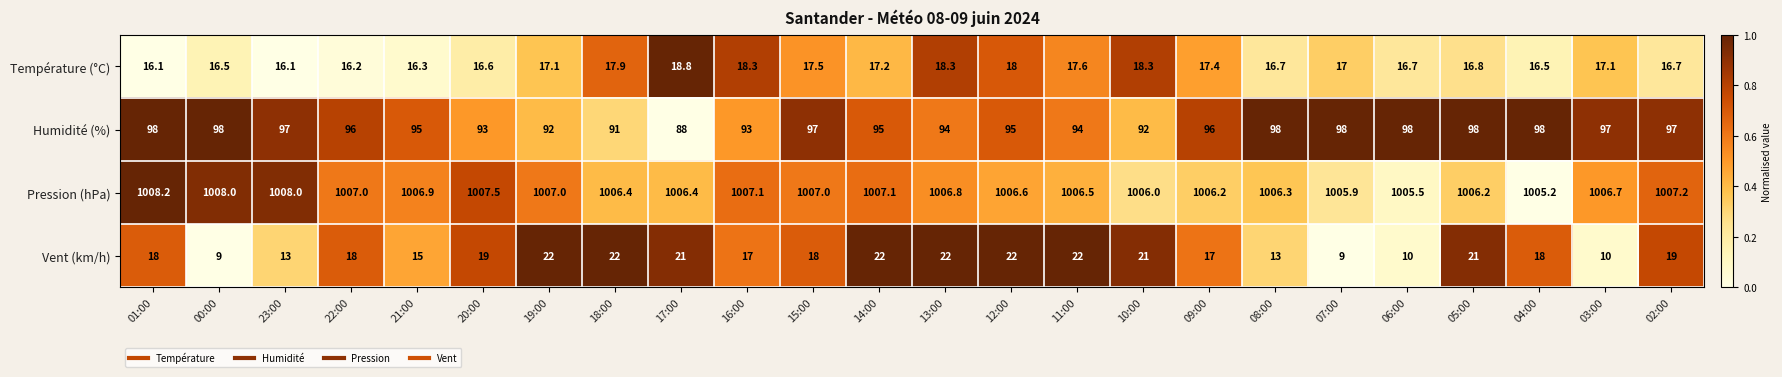

What is the average value of the Température (°C) series?

17.2